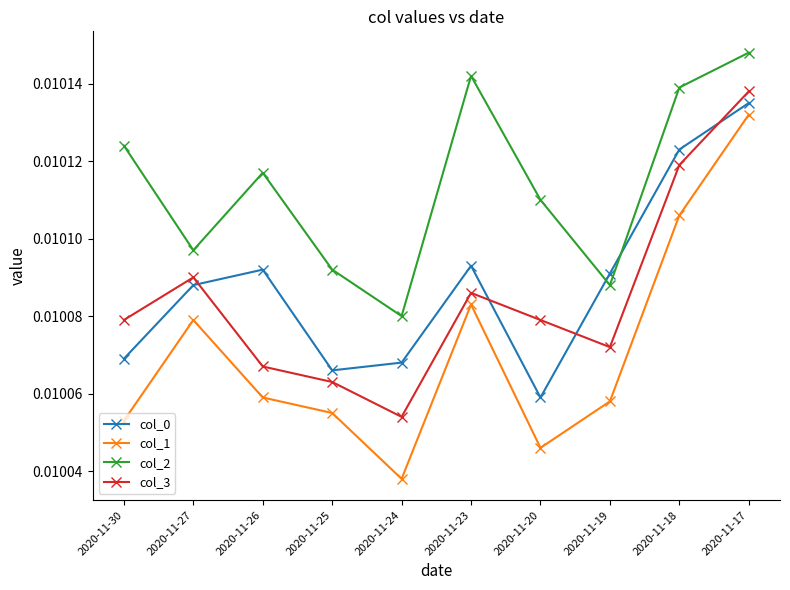

Which series has the widest spread of values?

col_1